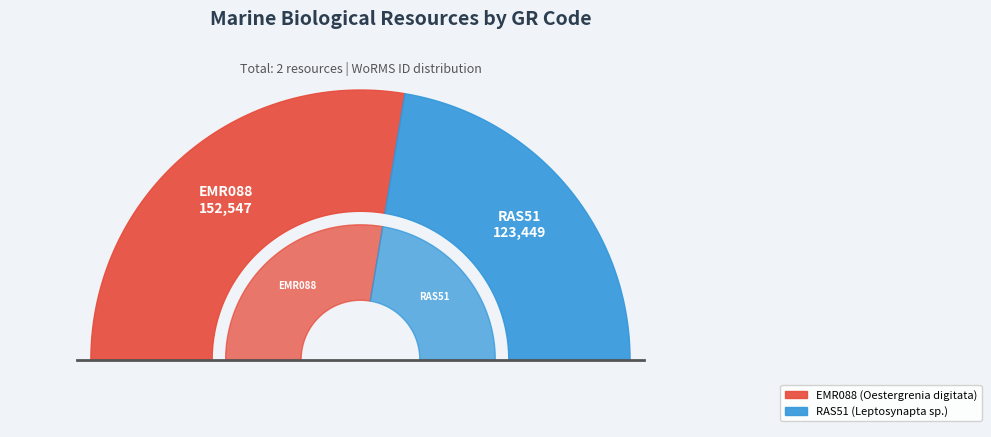

To the nearest percent, what is the difference between the largest and smallest slice percentages?

11%